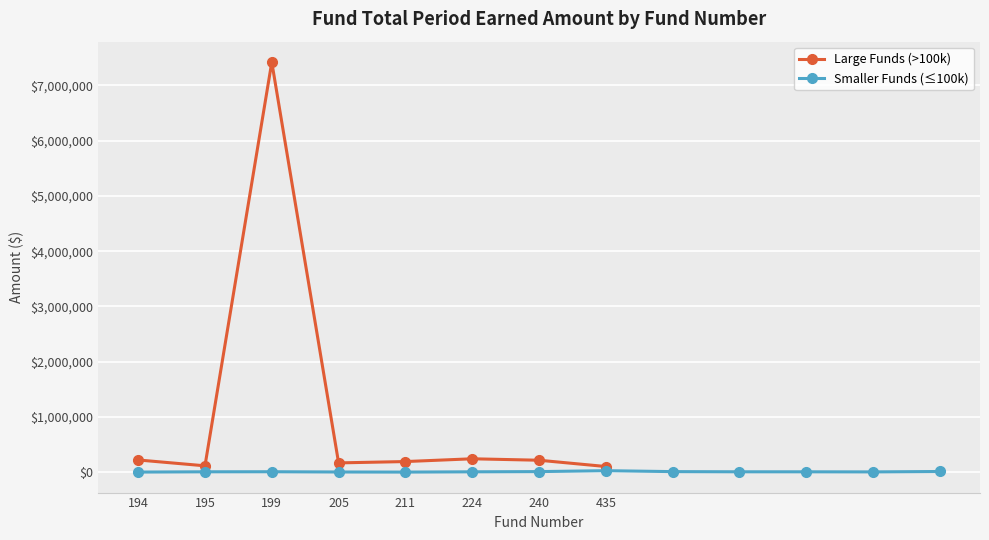

True or false: Large Funds (>100k) has more than 0 interior local peaks.

True